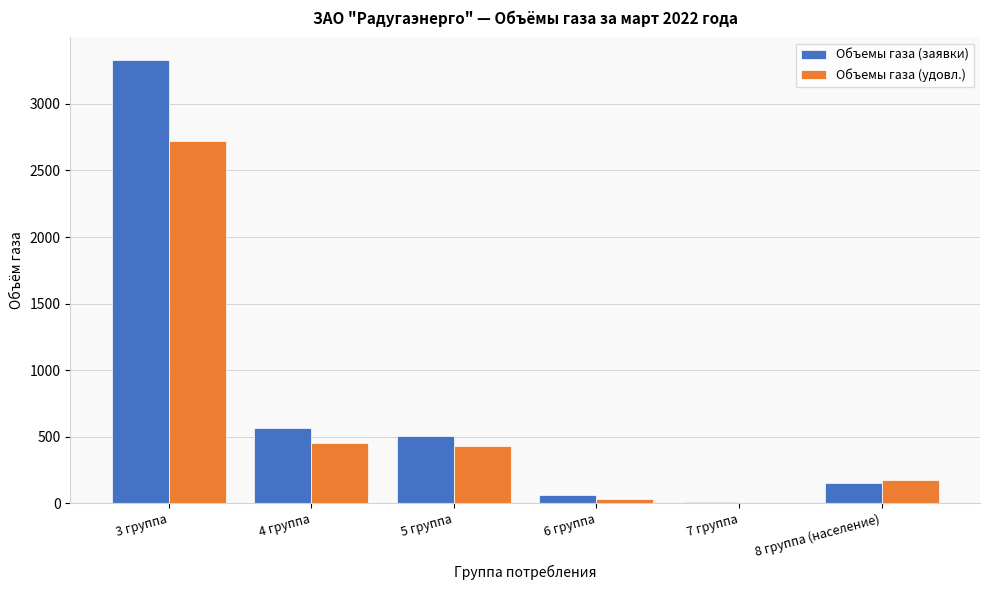

Reading left to right, list all the values displayed in this chart.

Объемы газа (заявки): 3 группа=3332.8	4 группа=568.6	5 группа=506.2	6 группа=66.1	7 группа=11.2	8 группа (население)=150.0
Объемы газа (удовл.): 3 группа=2722.0	4 группа=452.2	5 группа=431.7	6 группа=31.1	7 группа=5.0	8 группа (население)=175.0